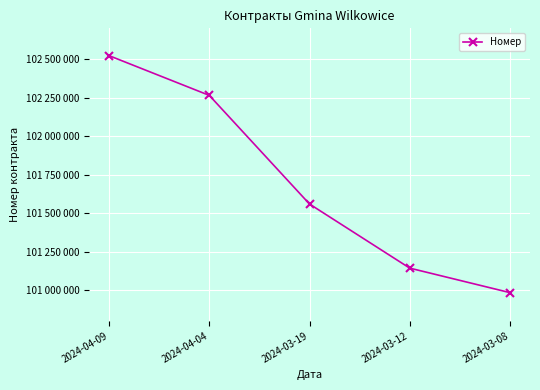

Is this an area chart (filled region under the line)?

No